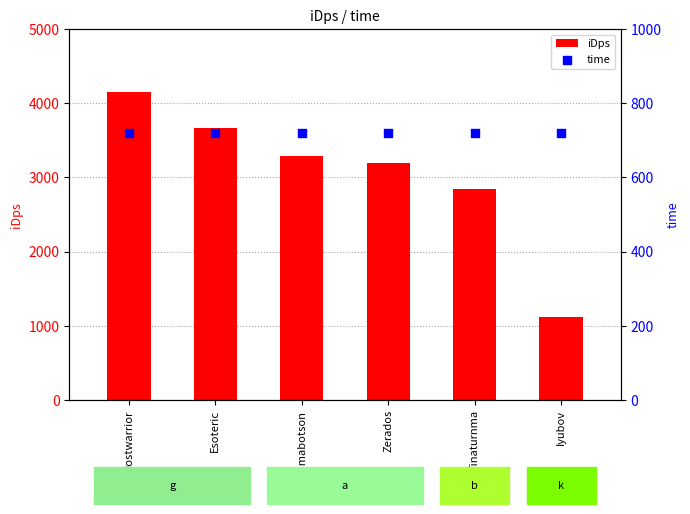

What is the total value across all series at Iyubov?

1843.2